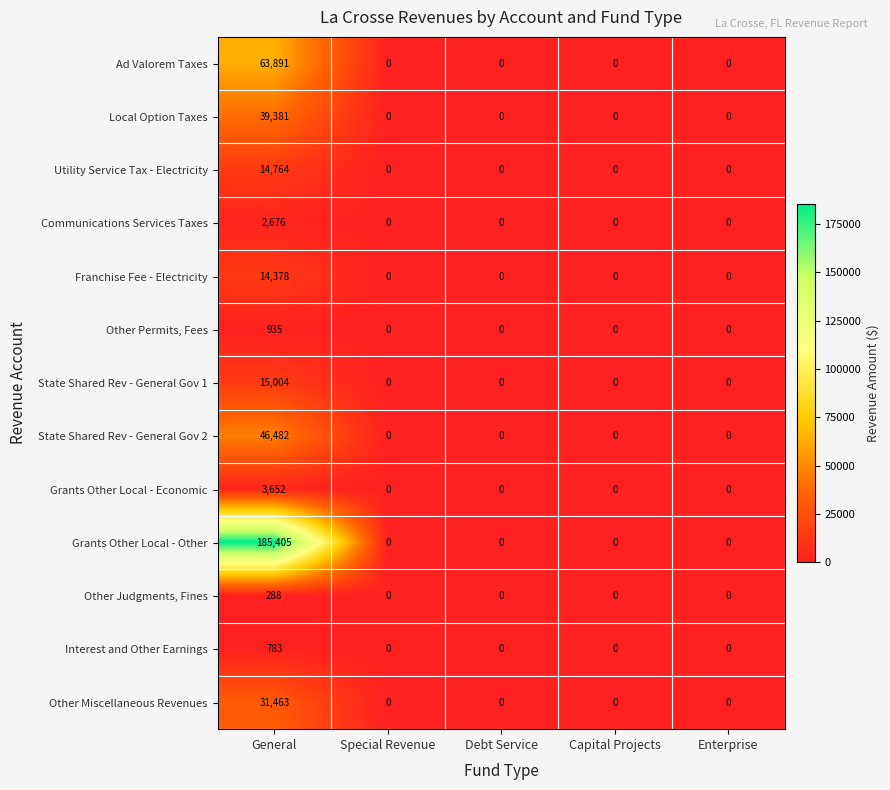

Which series has the widest spread of values?

Grants Other Local - Other